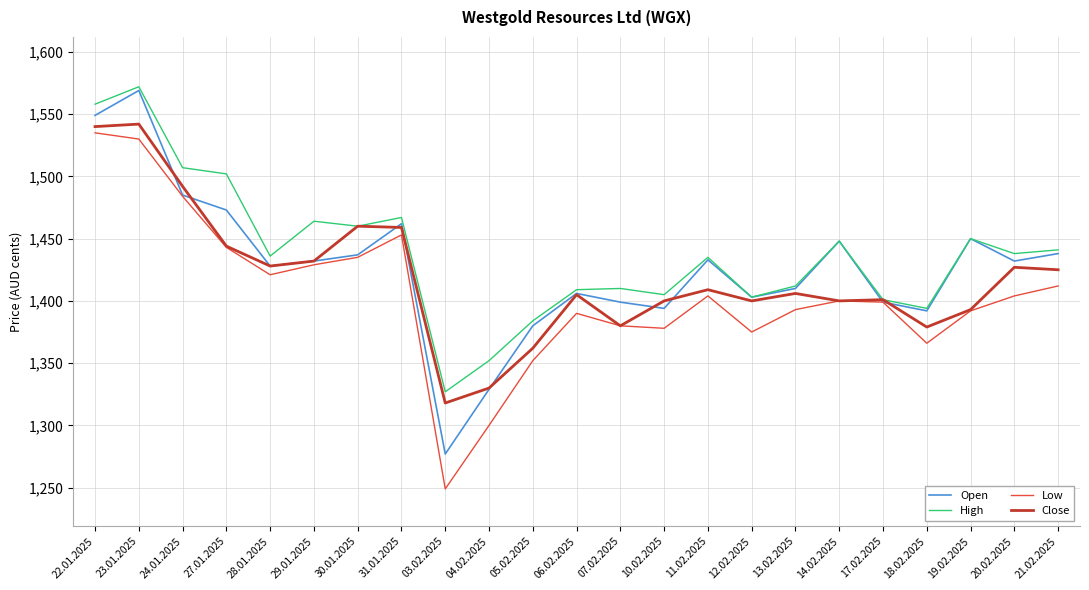

Which category has the highest value across all series?

23.01.2025